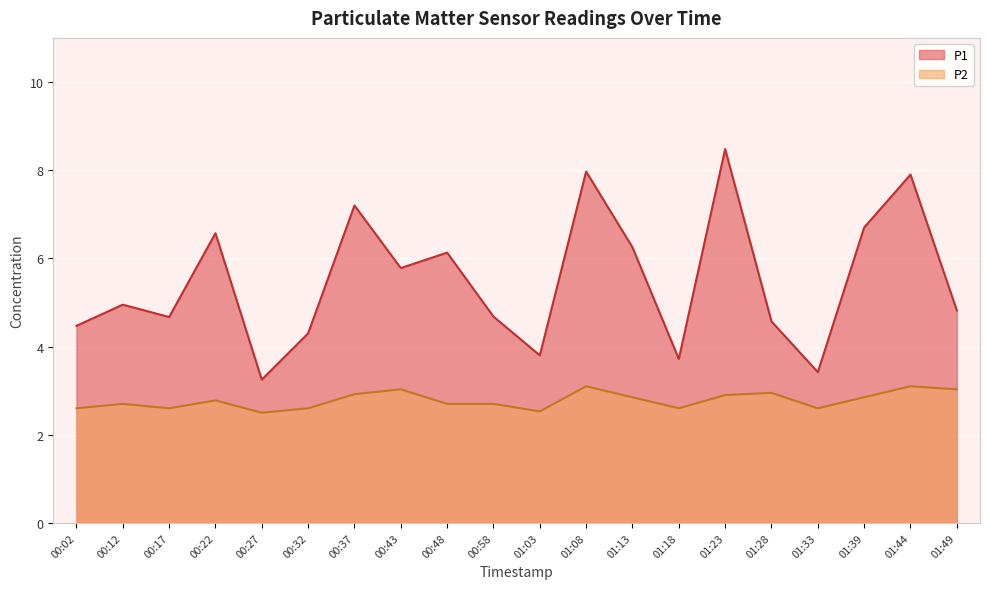

At how many categories does at least one series exceed 8?

1